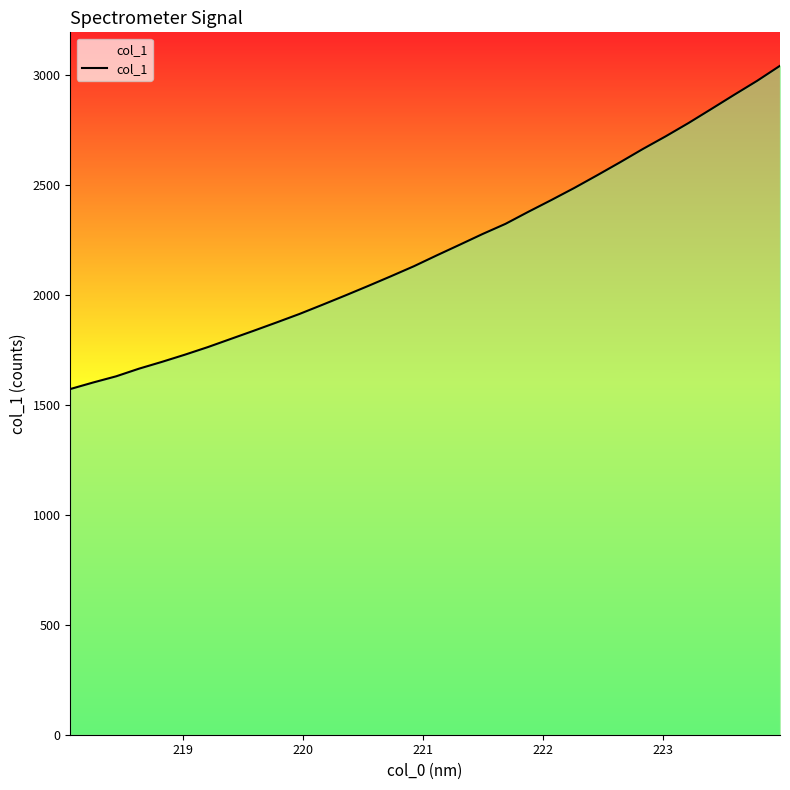

What is the average value?

2207.3